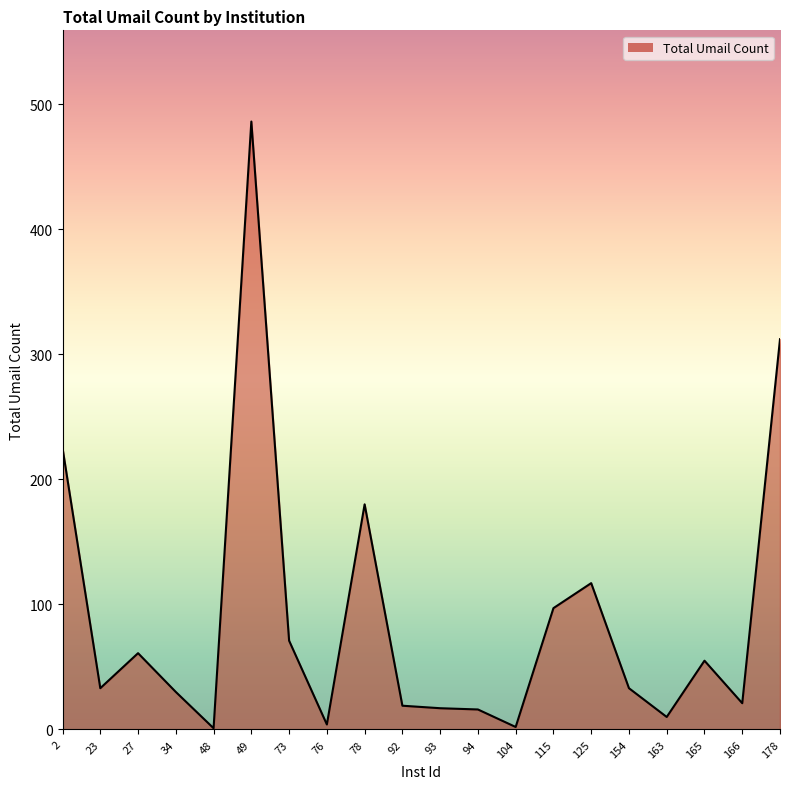

What is the ratio of the value at 115 to the value at 73?

1.4